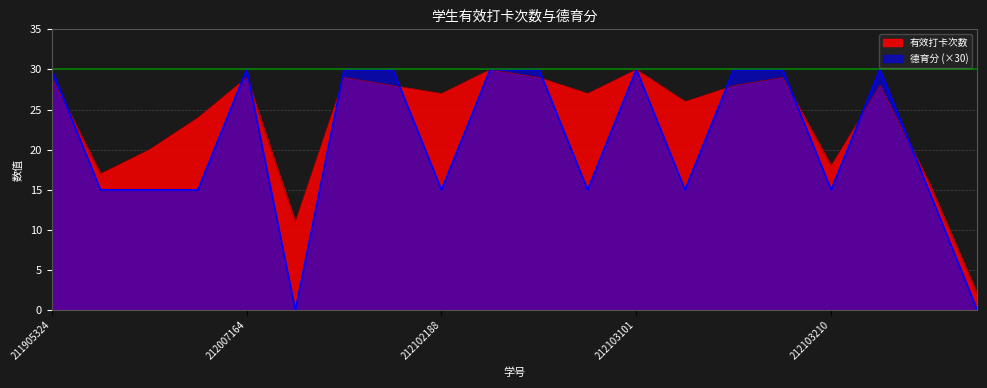

Reading left to right, list all the values displayed in this chart.

有效打卡次数: 211905324=29	212007139=17	212007145=20	212007146=24	212007164=29	212012240=11	212102128=29	212102149=28	212102188=27	212102220=30	212102224=29	212102228=27	212103101=30	212103102=26	212103105=28	212103123=29	212103210=18	212103238=28	212103242=16	212103244=2
德育分: 211905324=30	212007139=15	212007145=15	212007146=15	212007164=30	212012240=0	212102128=30	212102149=30	212102188=15	212102220=30	212102224=30	212102228=15	212103101=30	212103102=15	212103105=30	212103123=30	212103210=15	212103238=30	212103242=15	212103244=0